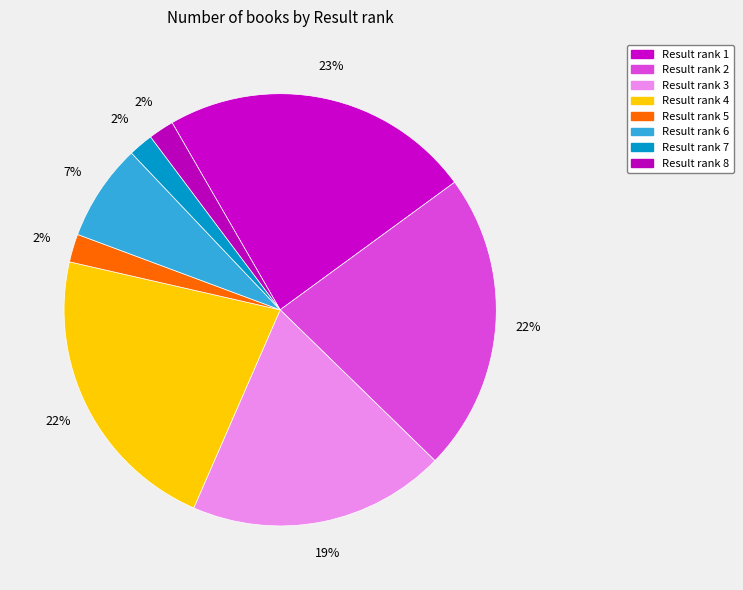

How many segments does this pie chart have?

8